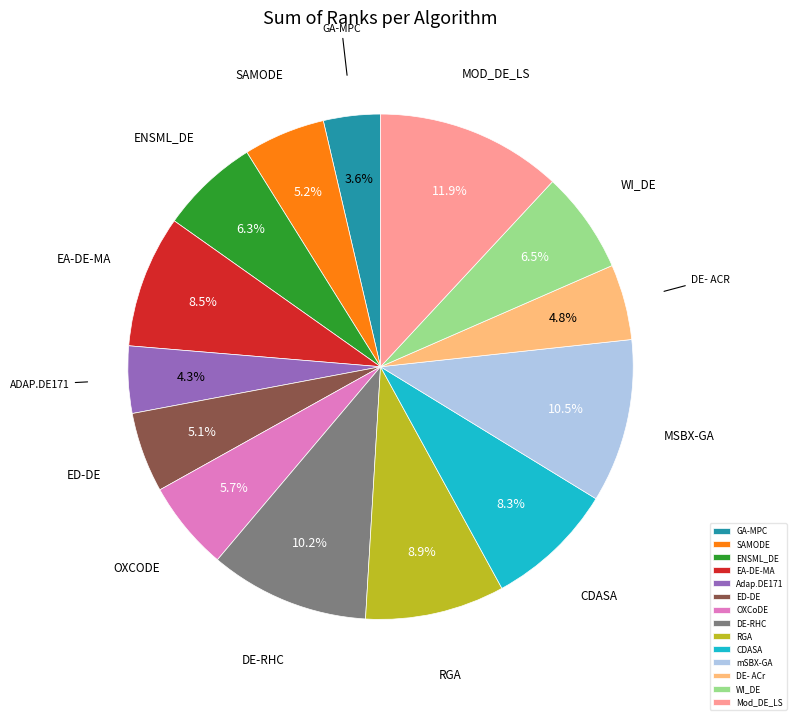

Which category has the biggest portion of the pie?

Mod_DE_LS